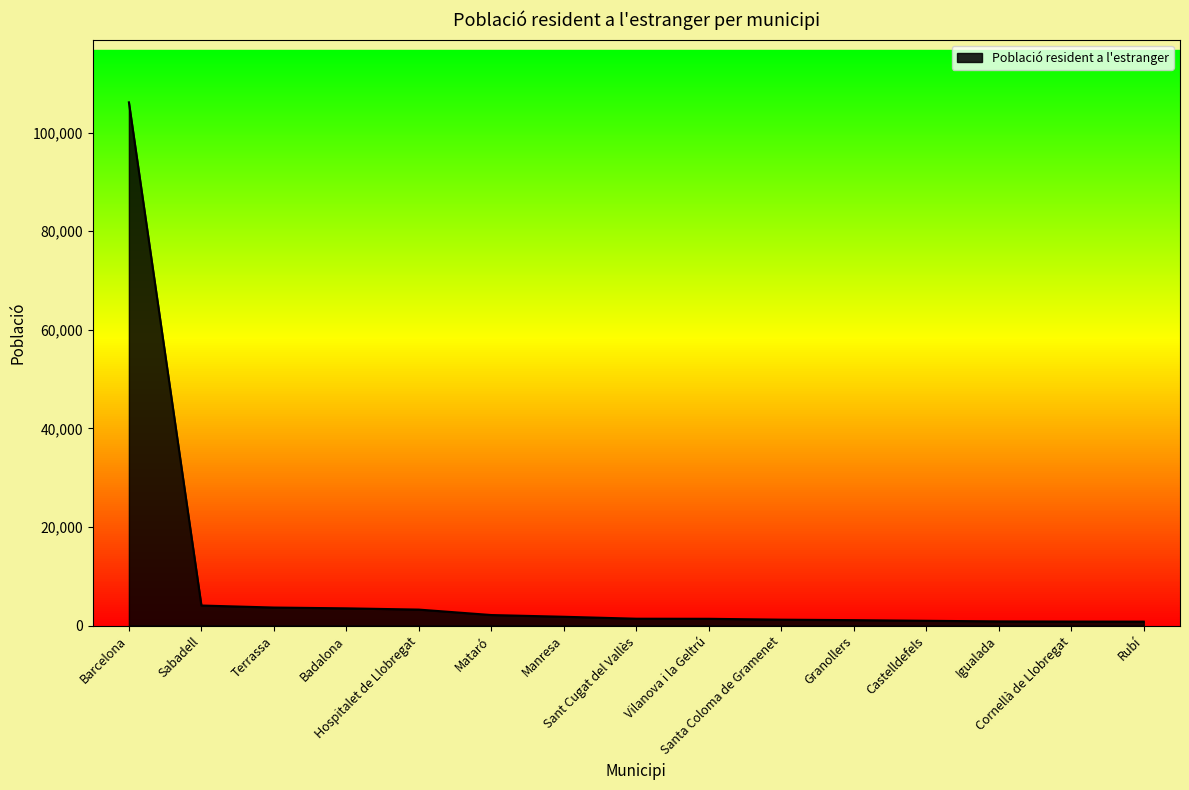

What is the difference between the maximum and minimum values?

105329